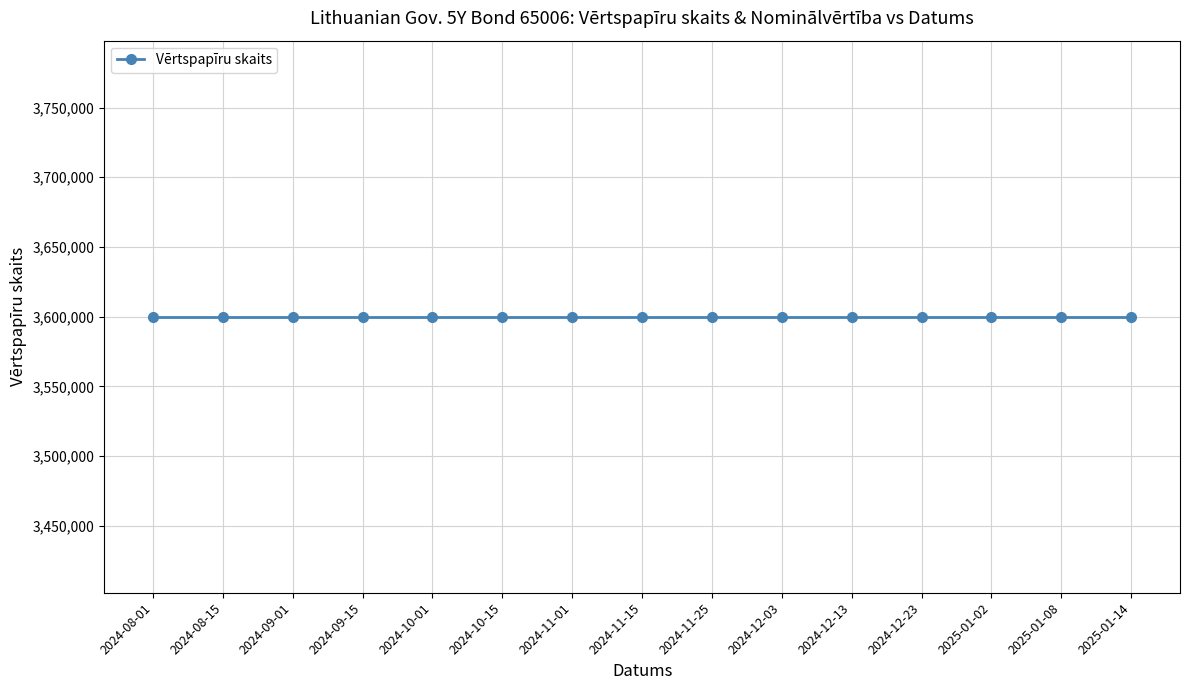

What is the label of the 14th point from the right?

2024-08-15